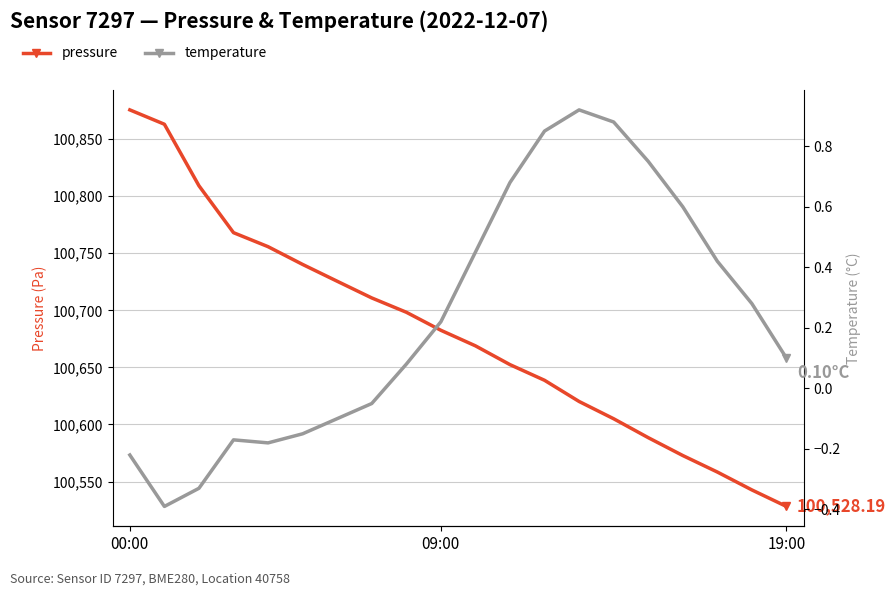

Does the chart have visible grid lines?

Yes